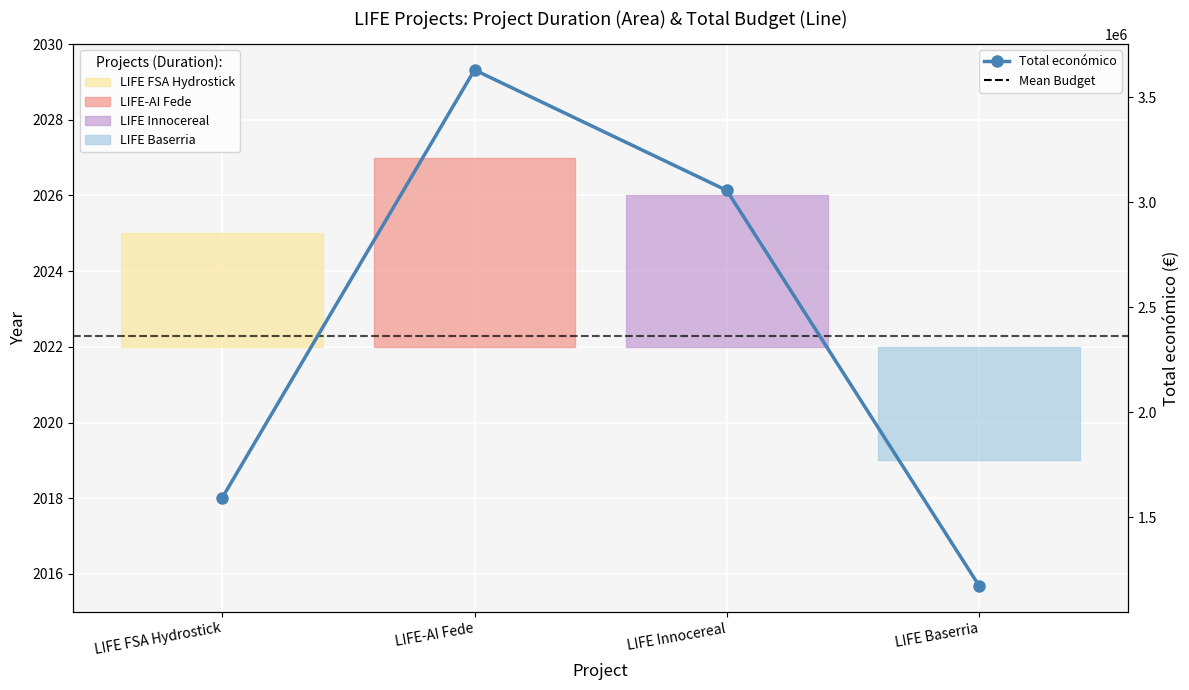

What is the difference between the values at LIFE-AI Fede and LIFE FSA Hydrostick?

2038984